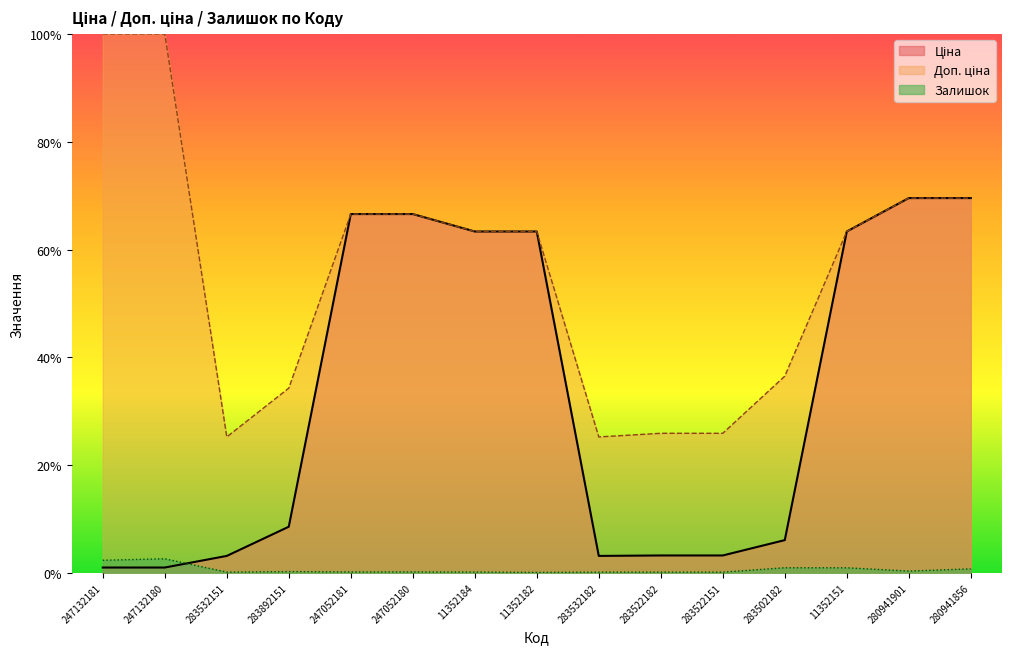

At which category does Залишок reach its first local valley?

283532151